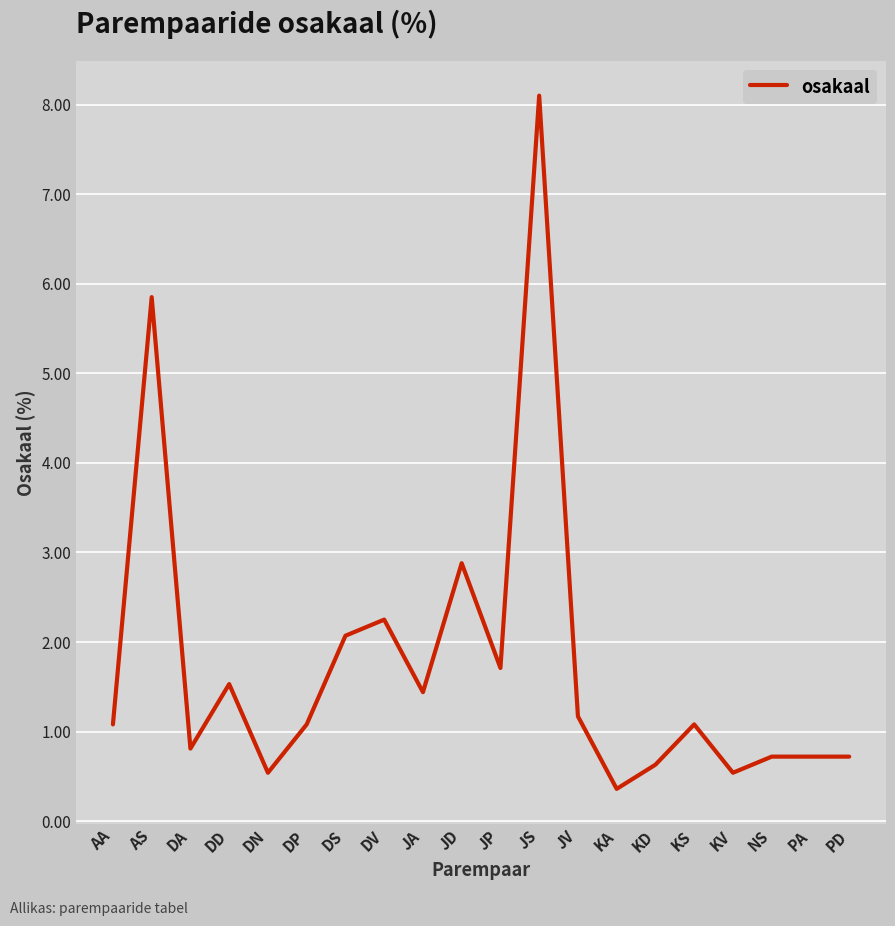

Which has a higher value, AA or PD?

AA